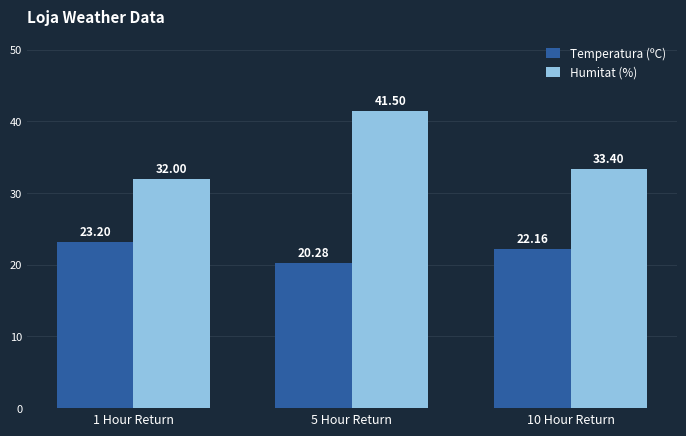

What is the sum of the Humitat (%) values at 1 Hour Return and 5 Hour Return?

73.5